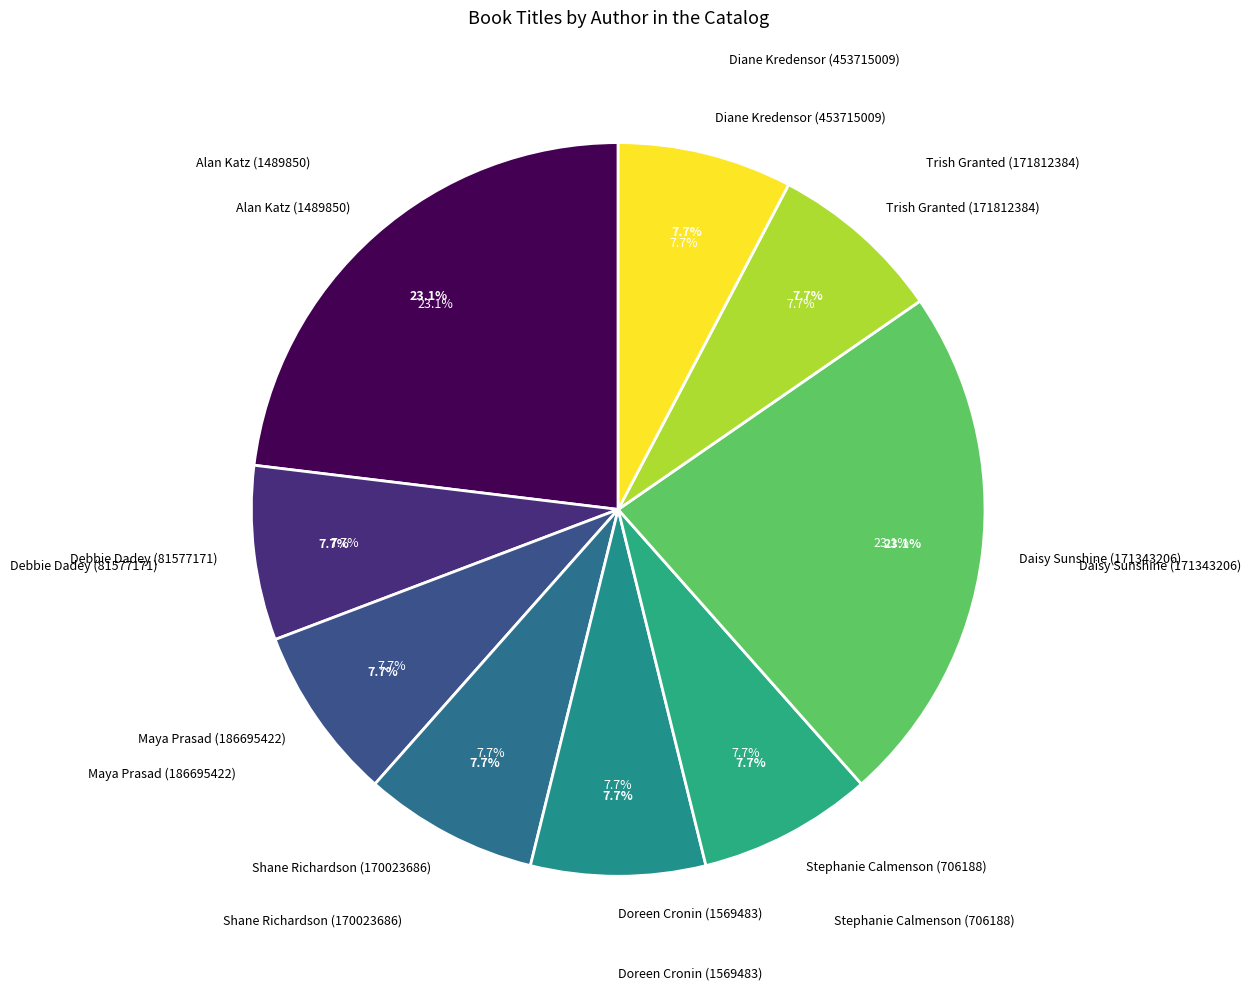

To the nearest percent, what portion does Debbie Dadey (81577171) represent?

8%